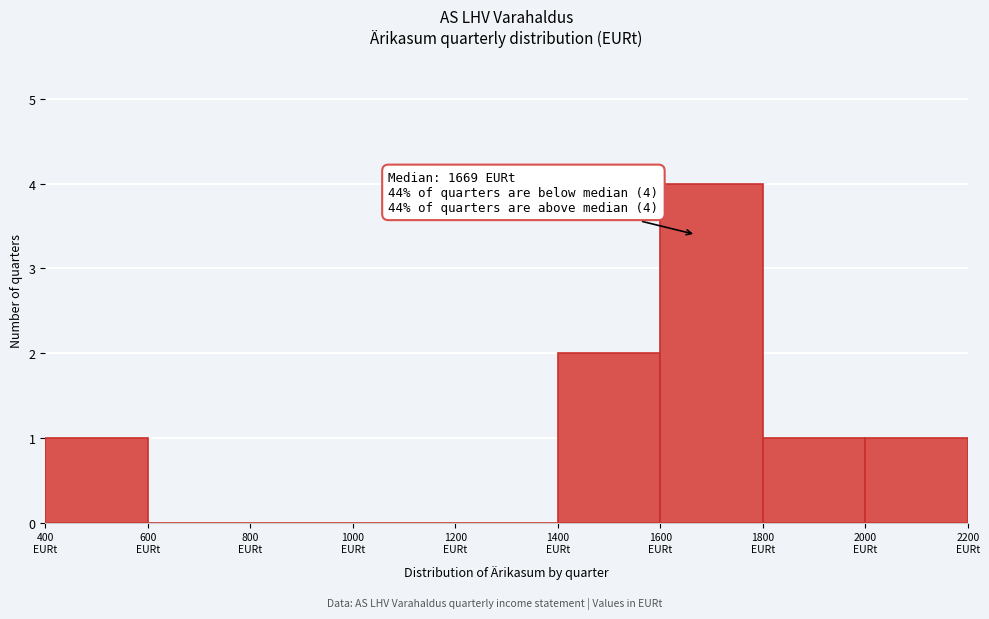

Over which range of the x-axis is the bar tallest?

1600 to 1800